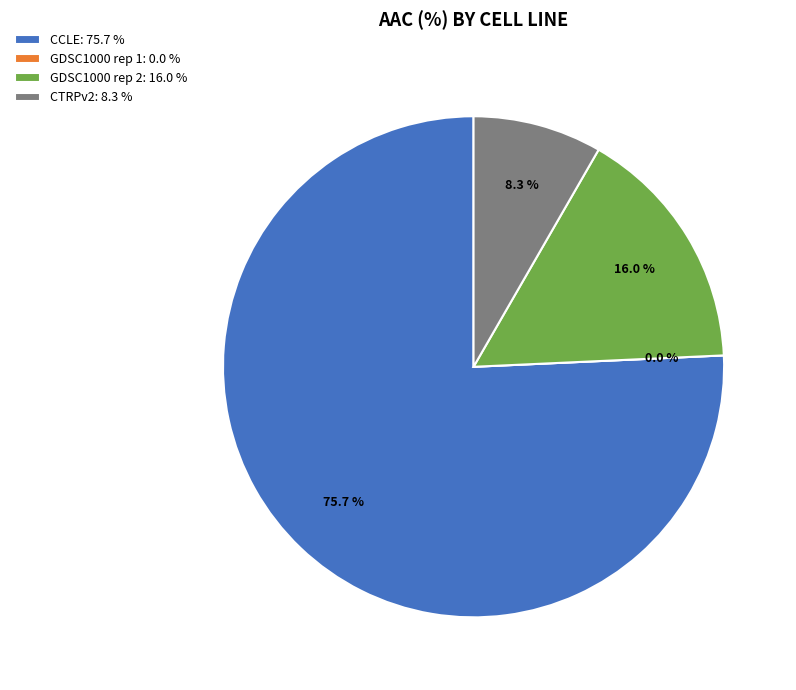

Combined, do CTRPv2 and CCLE account for over 50%?

Yes